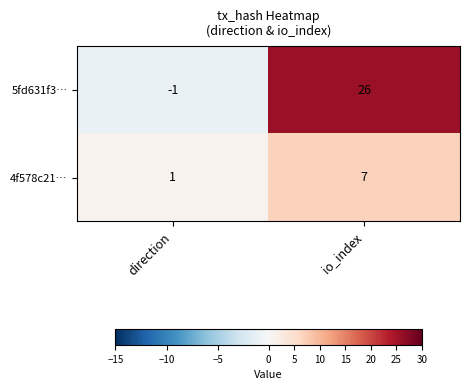

Rank the series by their maximum value, from lowest to highest.

4f578c21…, 5fd631f3…